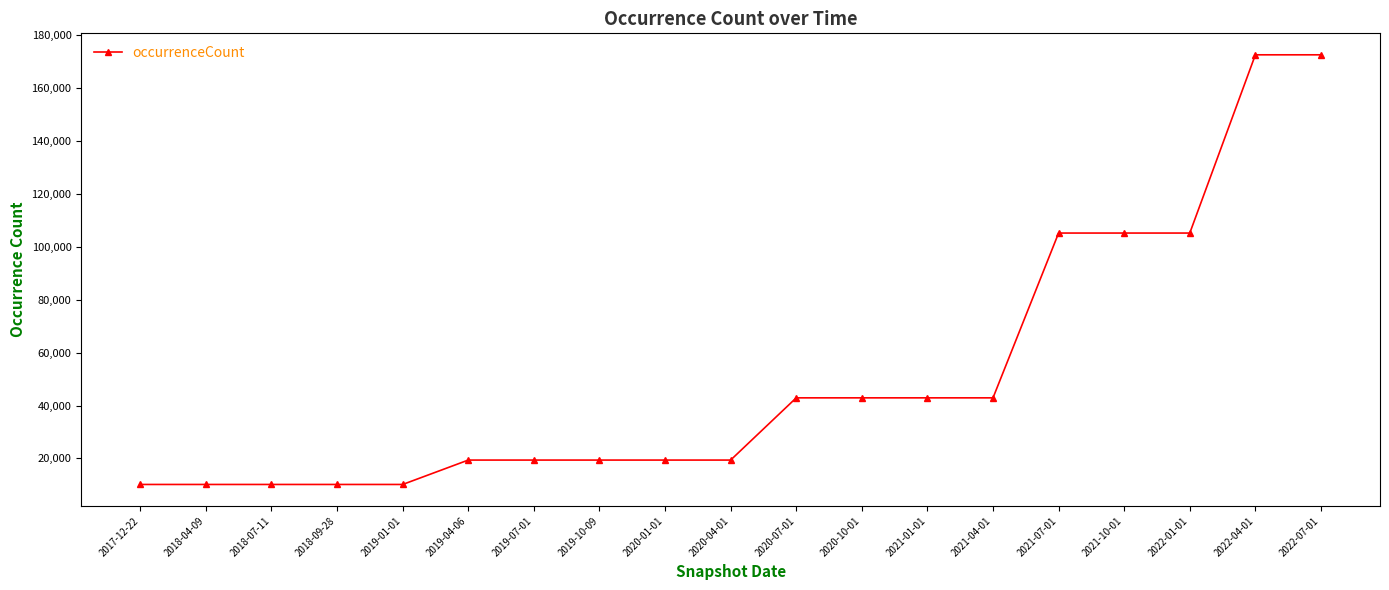

Reading right to left, what are all the values shown in this chart?

2022-07-01=172424	2022-04-01=172424	2022-01-01=105120	2021-10-01=105120	2021-07-01=105120	2021-04-01=42890	2021-01-01=42890	2020-10-01=42890	2020-07-01=42890	2020-04-01=19394	2020-01-01=19394	2019-10-09=19394	2019-07-01=19394	2019-04-06=19394	2019-01-01=10184	2018-09-28=10184	2018-07-11=10184	2018-04-09=10184	2017-12-22=10184